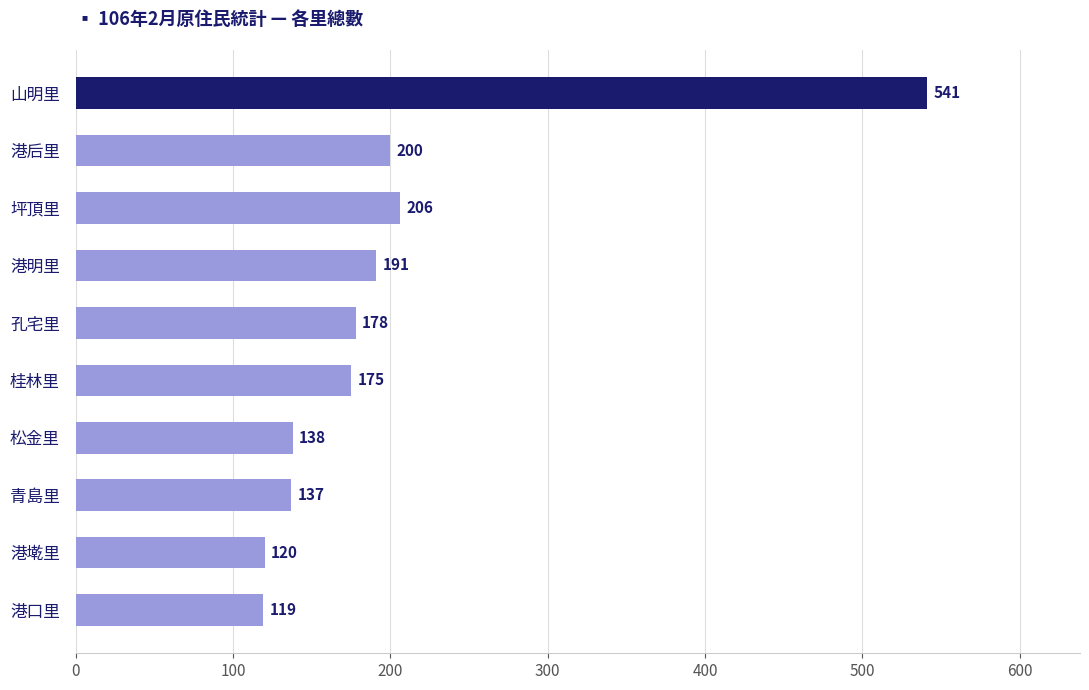

Count the number of categories in the chart.

10